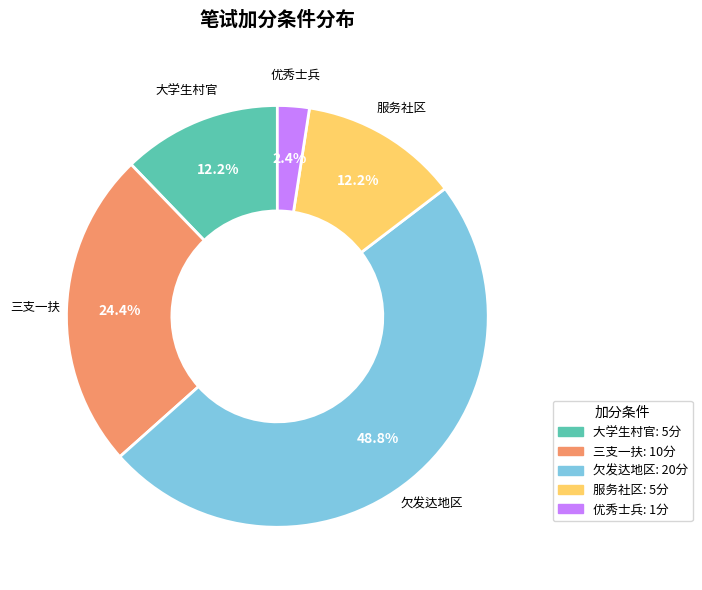

Combined, do 大学生村官 and 优秀士兵 account for over 50%?

No